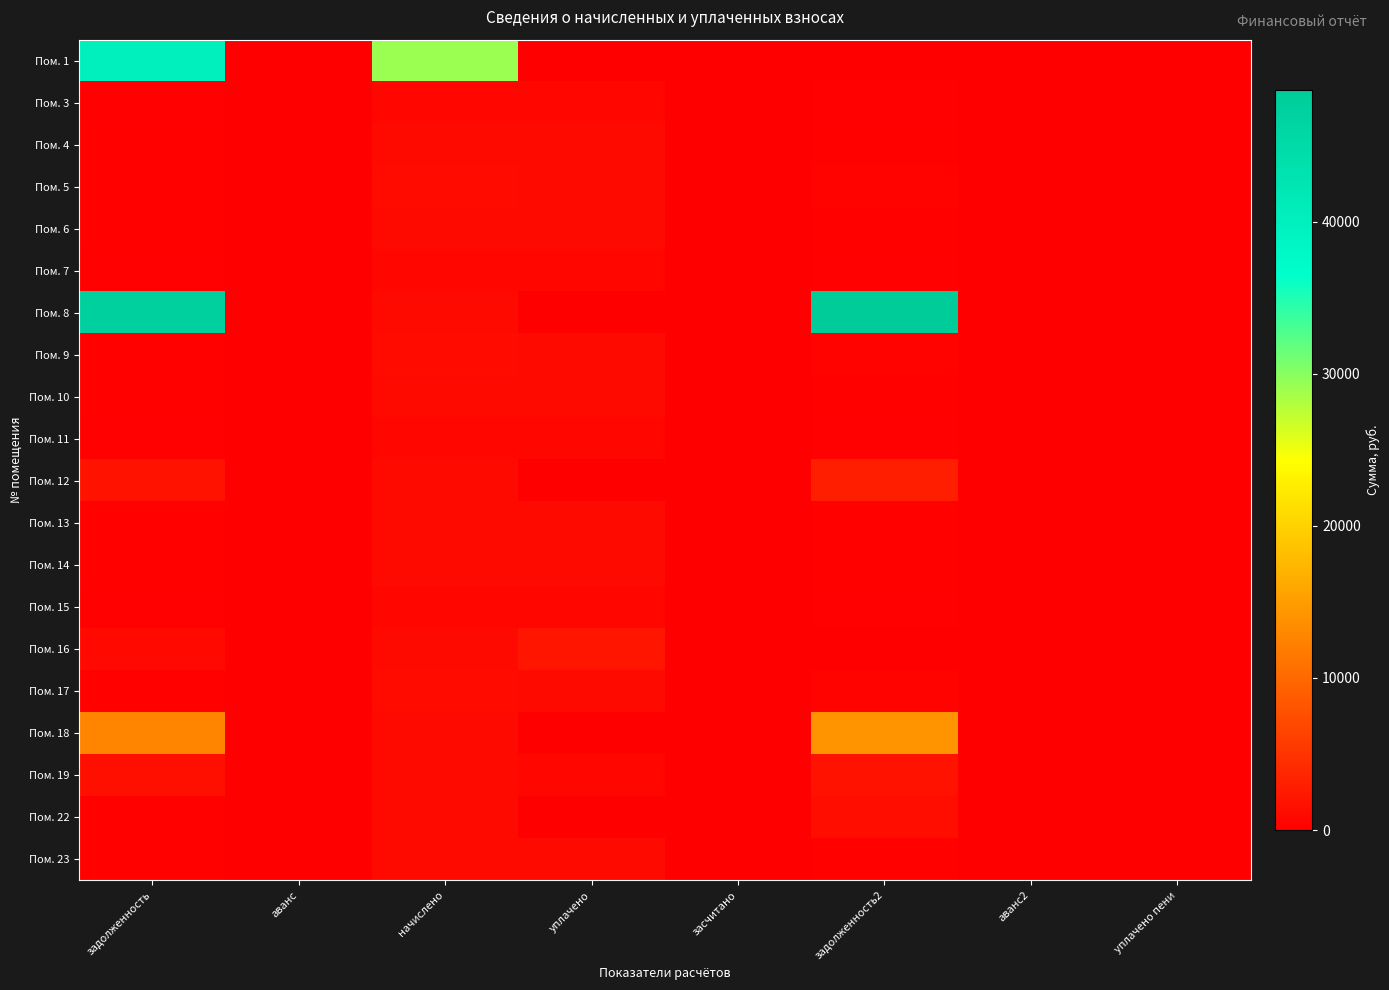

Which series has the largest range (max minus min)?

Пом. 8